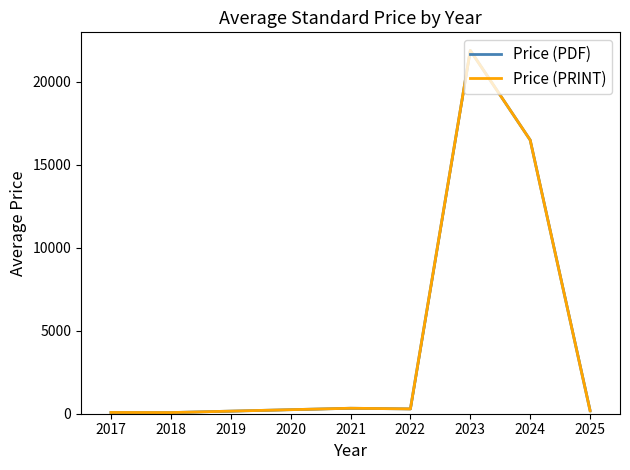

What is the sum of all Price (PDF) values?

39355.5